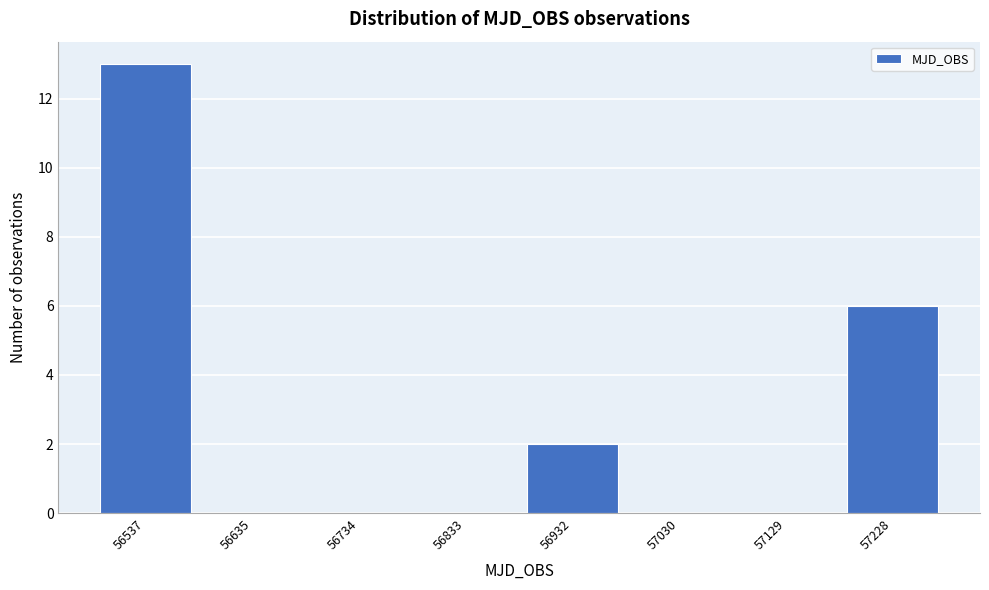

Reading left to right, what are all the values shown in this chart?

56537=13	56635=0	56734=0	56833=0	56932=2	57030=0	57129=0	57228=6